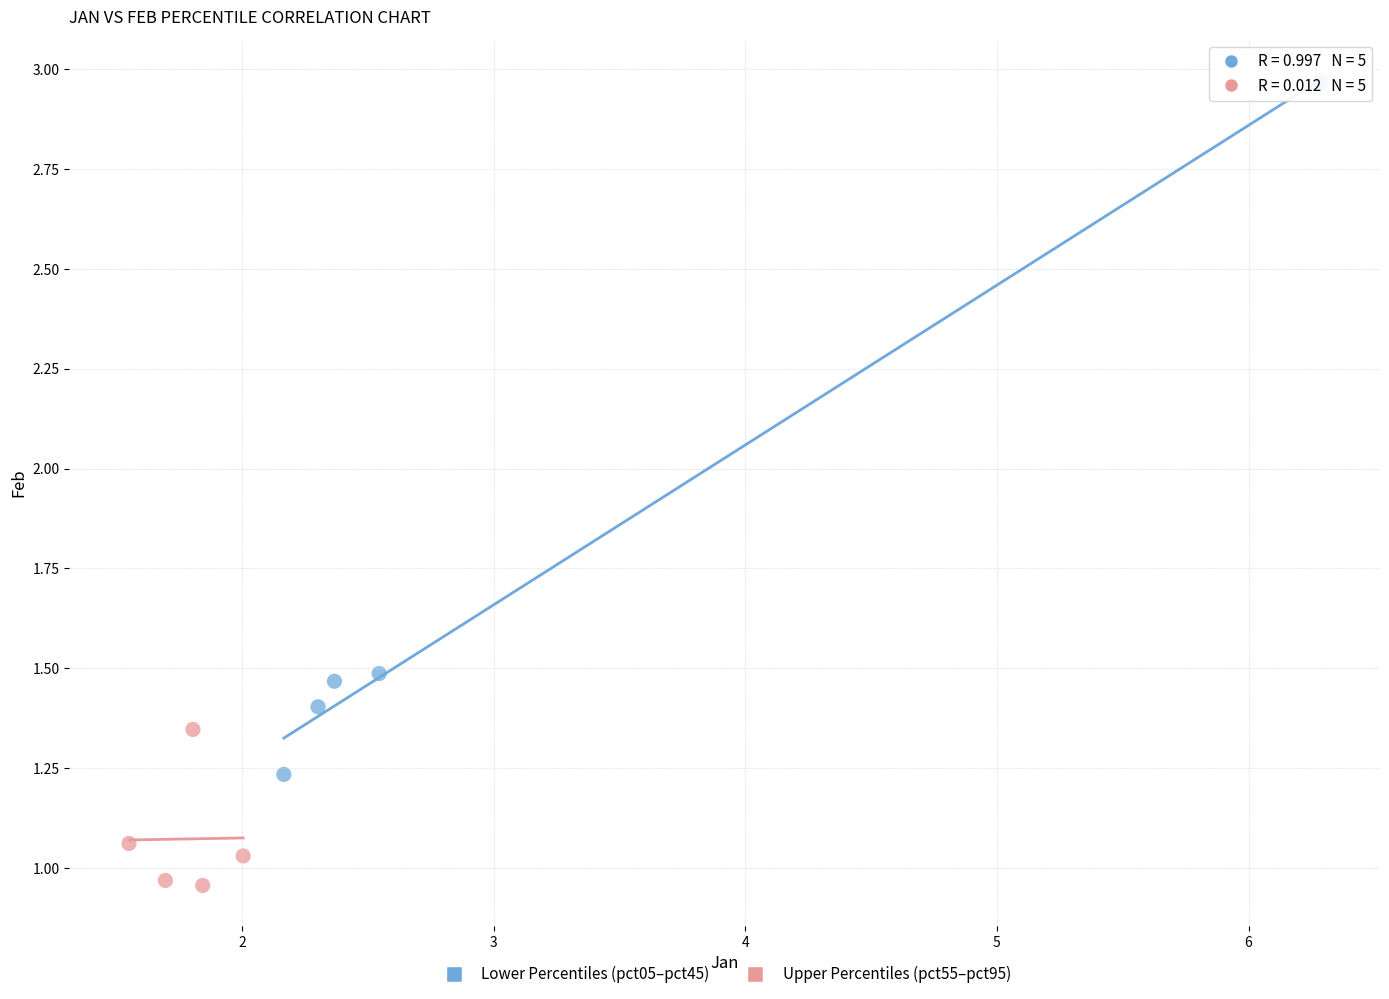

Which series reaches the maximum Y coordinate?

Lower Percentiles (pct05–pct45)